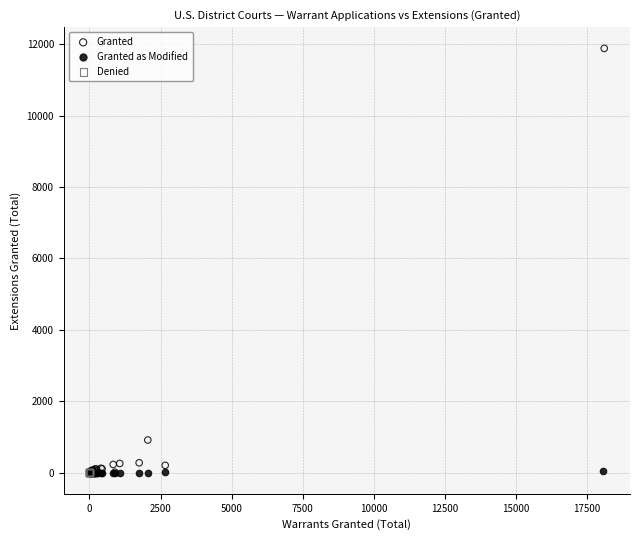

Which series has the largest Y range (max minus min)?

Granted